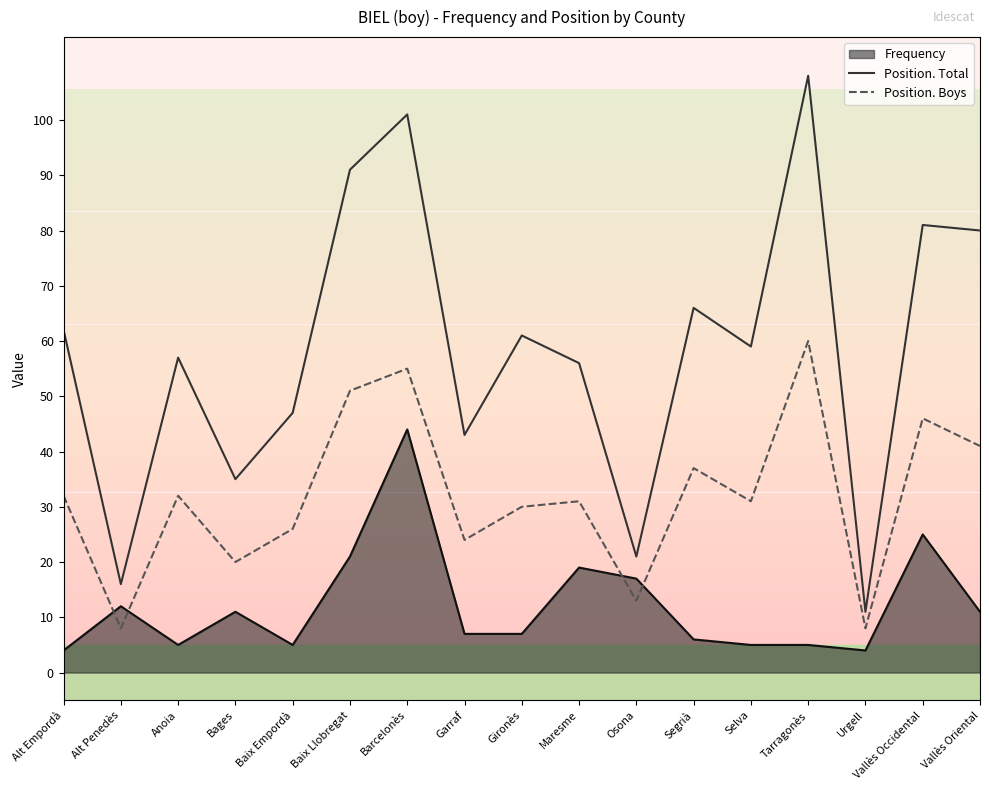

What are all the series names shown in the legend?

Frequency, Position. Total, Position. Boys